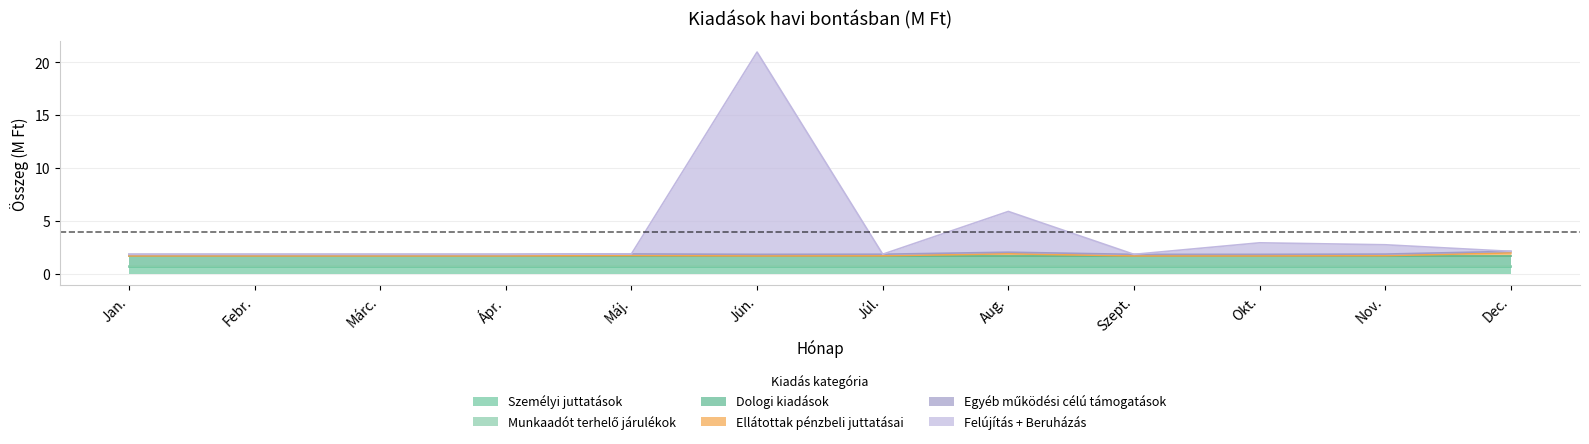

In Ellátottak pénzbeli juttatásai, how many points are higher than both neighbors (excluding endpoints)?

2